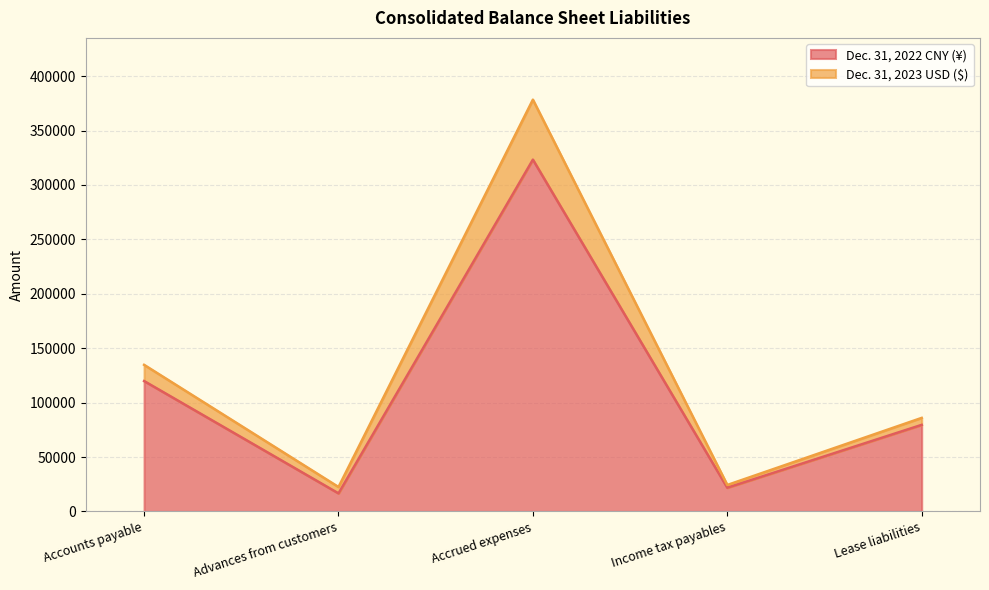

At which category is the sum across all series the highest?

Accrued expenses